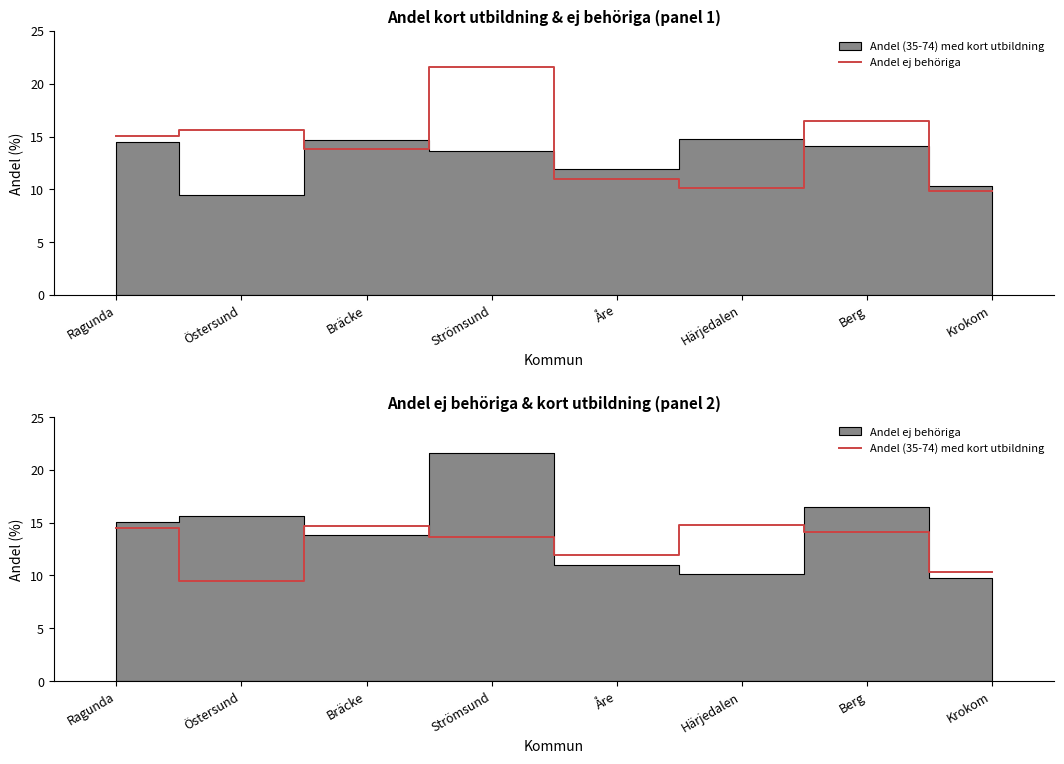

Which series ends up on top after the final intersection of Andel (35-74) med kort utbildning and Andel ej behöriga?

Andel (35-74) med kort utbildning